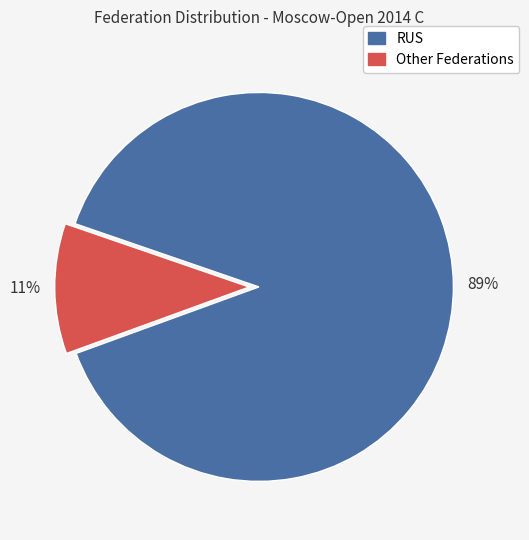

To the nearest percent, what is the average slice percentage?

50%